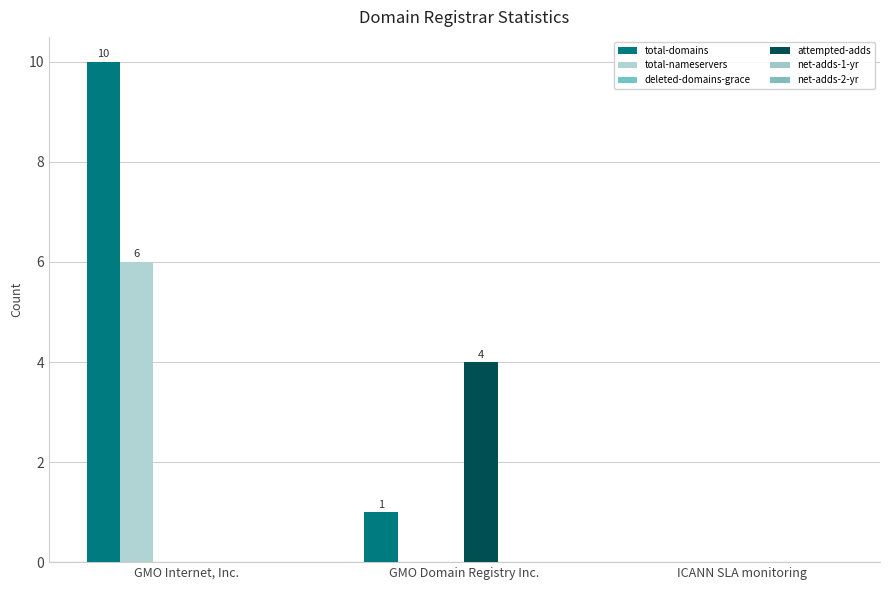

Count the number of data series in this chart.

3